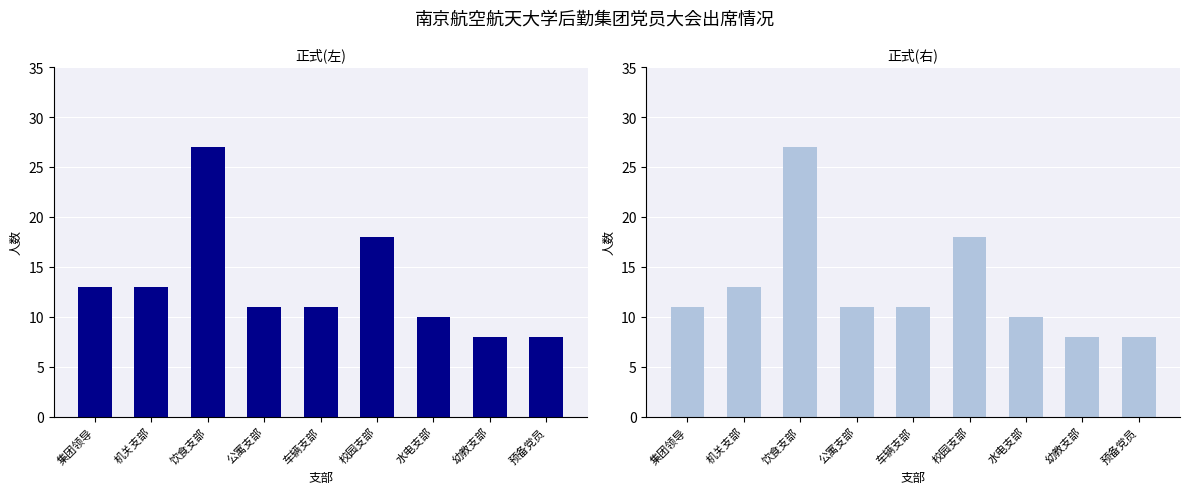

What is the total value across all series at 机关支部?

26